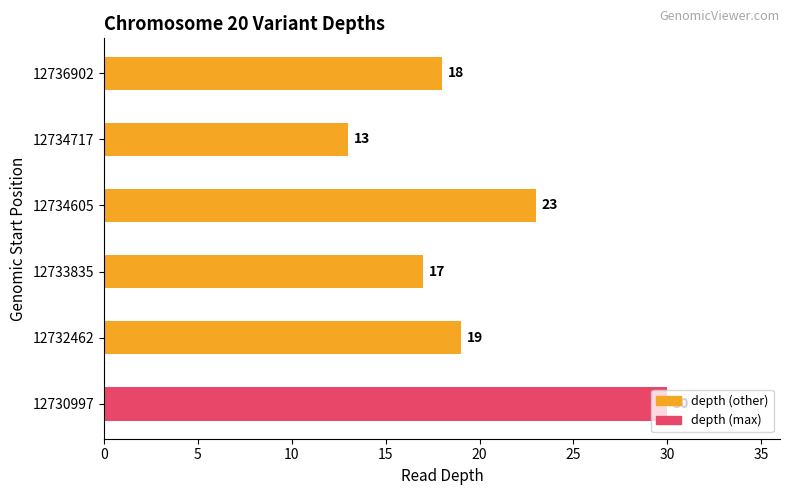

Rank the categories by value from highest to lowest.

12730997, 12734605, 12732462, 12736902, 12733835, 12734717